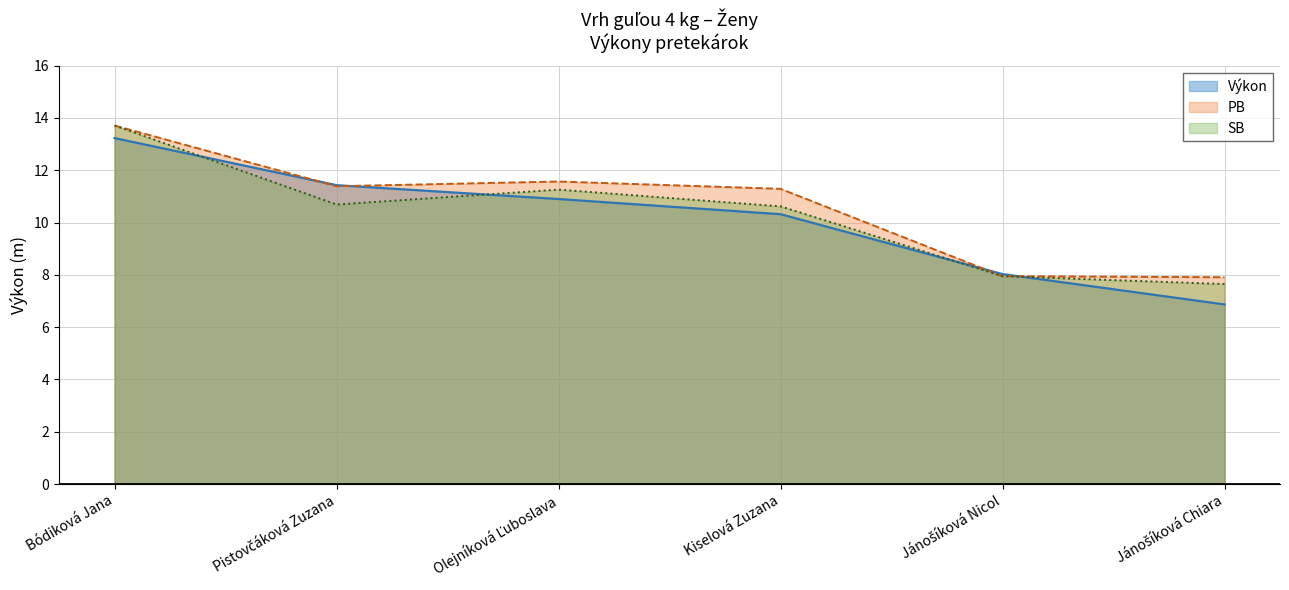

What is the difference between the maximum and minimum values in the SB series?

6.1